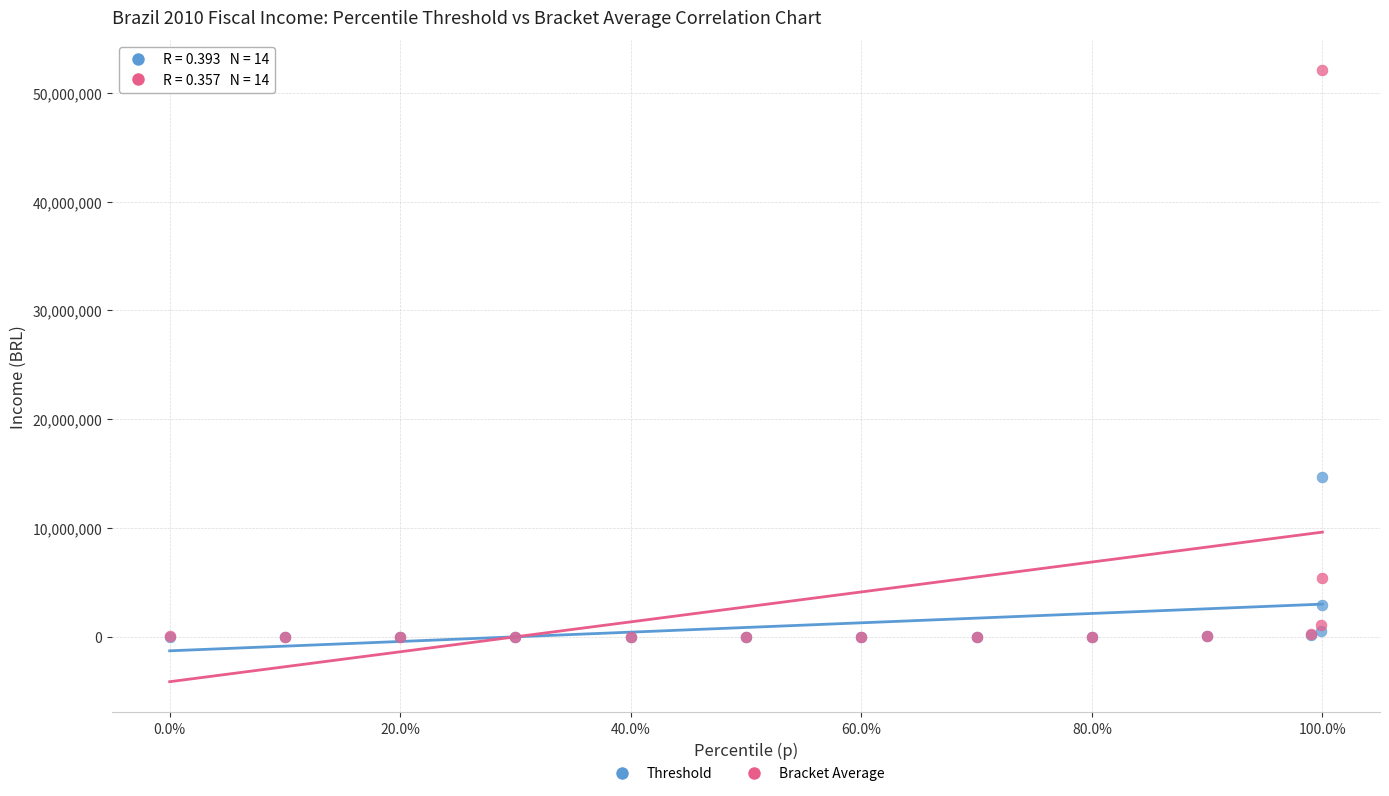

Across all series, what Y value is closest to 26026087?

14692229.9